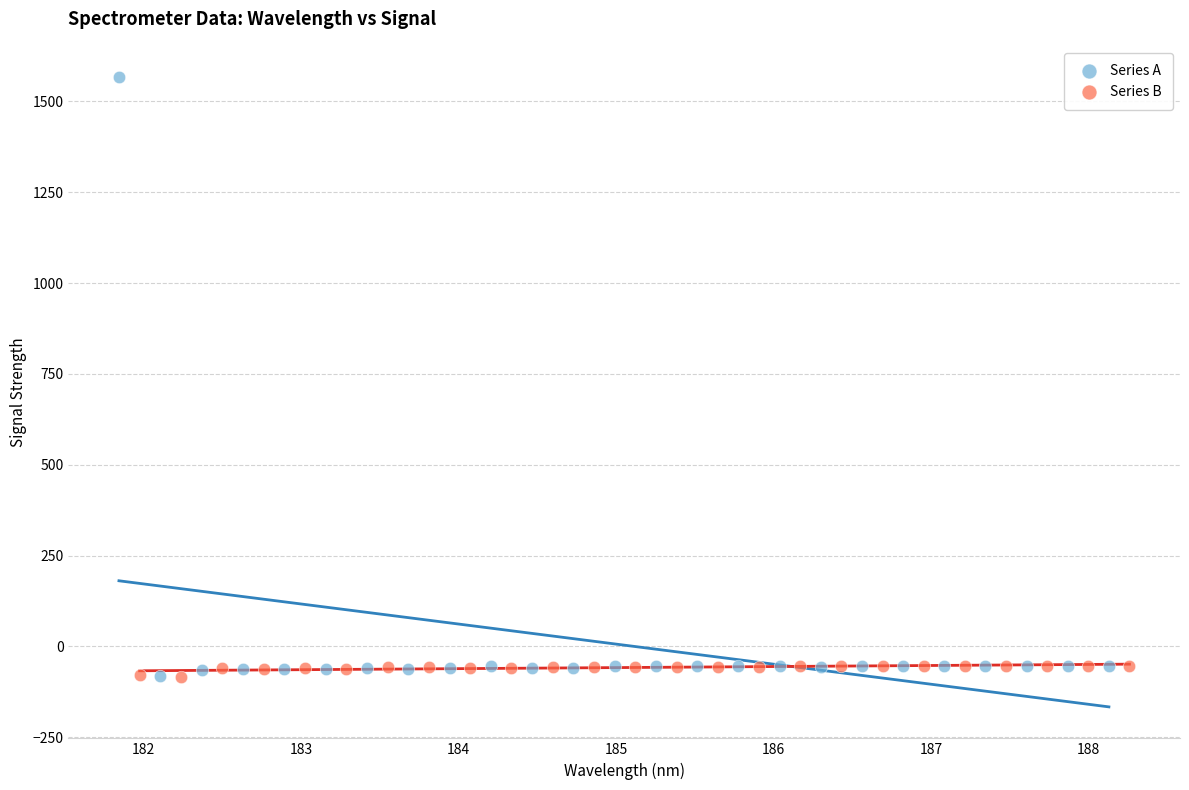

Which series contains the highest Y value?

Series A